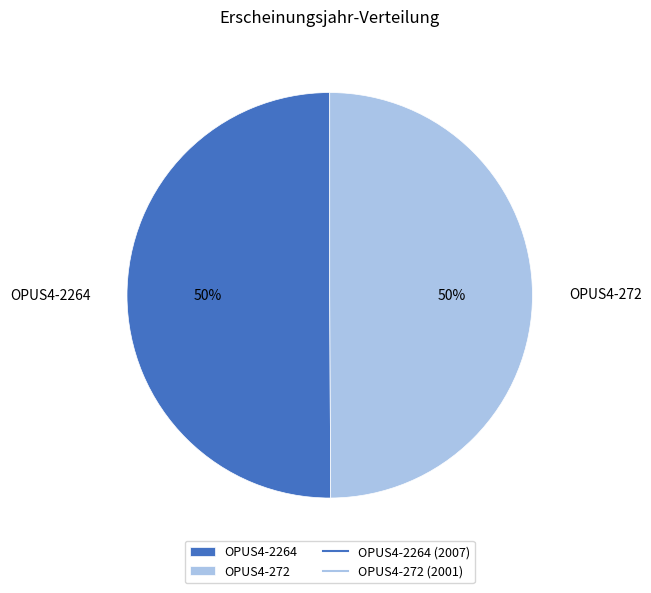

How many slices are in this pie chart?

2